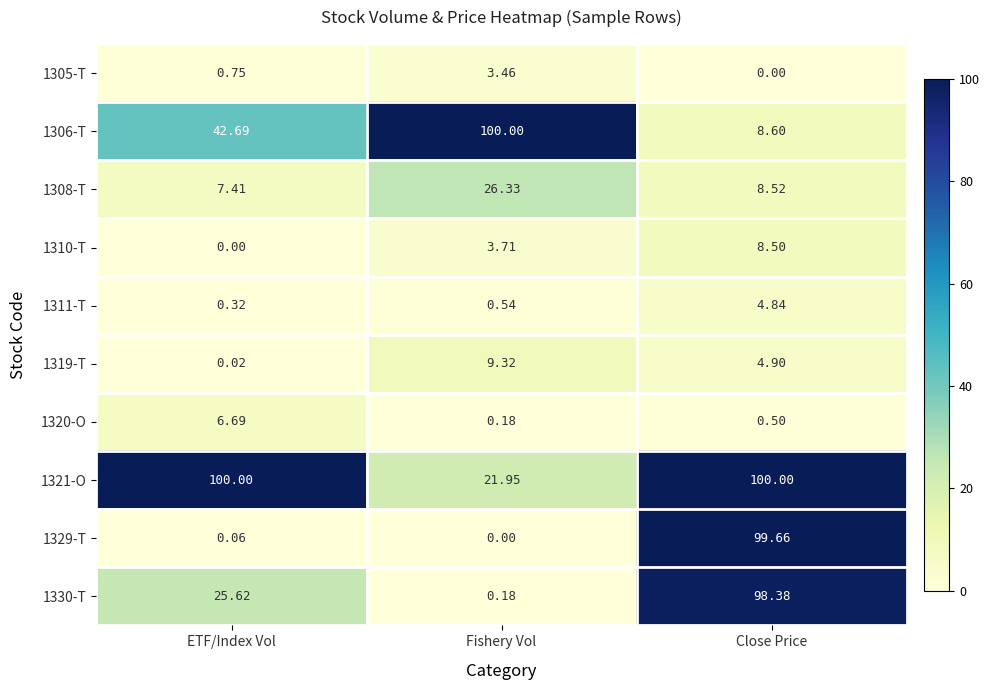

At which category is the sum across all series the highest?

Close Price